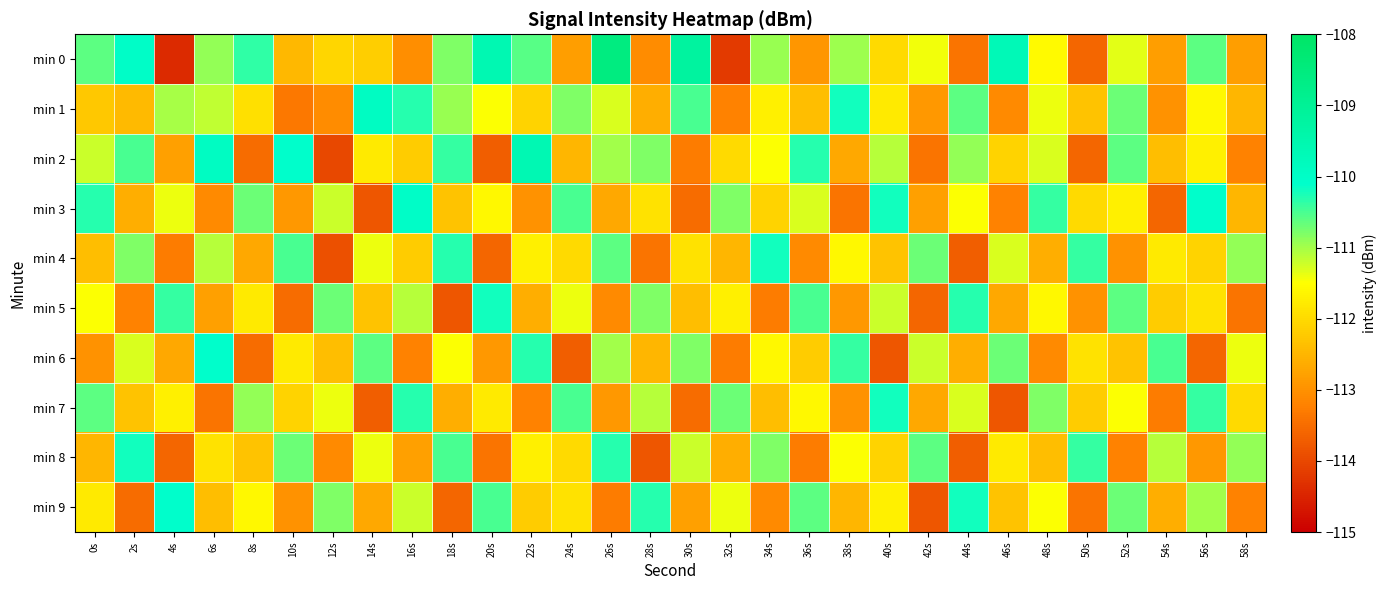

Count the number of data series in this chart.

10